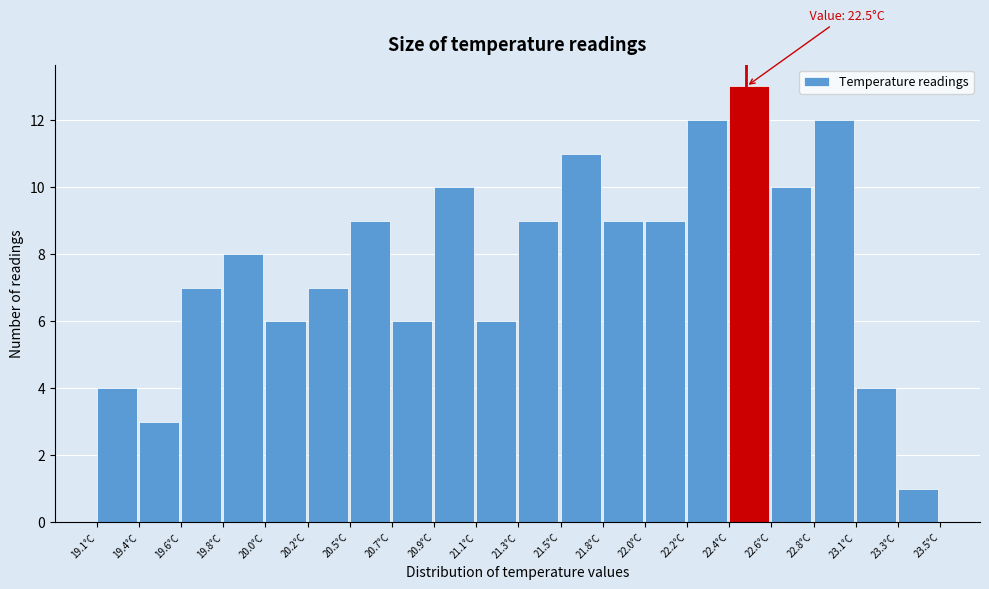

Reading left to right, what are all the values shown in this chart?

19.1°C=4	19.4°C=3	19.6°C=7	19.8°C=8	20.0°C=6	20.2°C=7	20.5°C=9	20.7°C=6	20.9°C=10	21.1°C=6	21.3°C=9	21.5°C=11	21.8°C=9	22.0°C=9	22.2°C=12	22.4°C=13	22.6°C=10	22.8°C=12	23.1°C=4	23.3°C=1